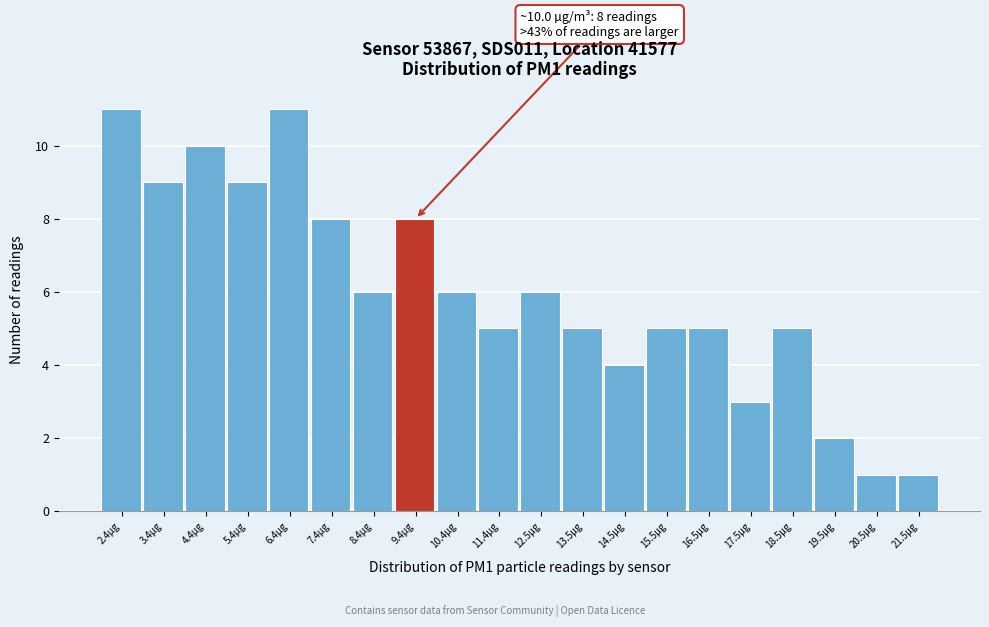

Reading left to right, list all the values displayed in this chart.

2.4µg=11	3.4µg=9	4.4µg=10	5.4µg=9	6.4µg=11	7.4µg=8	8.4µg=6	9.4µg=8	10.4µg=6	11.4µg=5	12.5µg=6	13.5µg=5	14.5µg=4	15.5µg=5	16.5µg=5	17.5µg=3	18.5µg=5	19.5µg=2	20.5µg=1	21.5µg=1